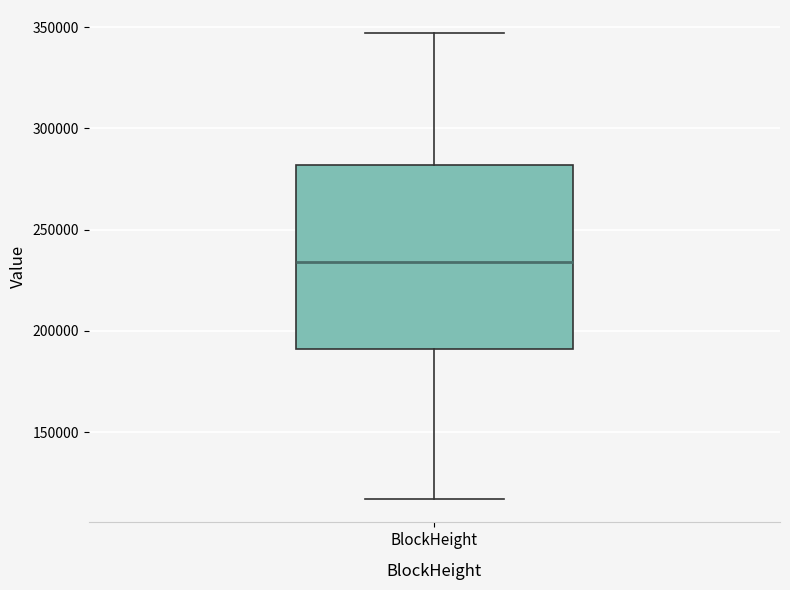

Where does the median line of the box for BlockHeight sit on the y-axis? The values are not printed on the chart, so give them approximately, as read against the axis.

235000